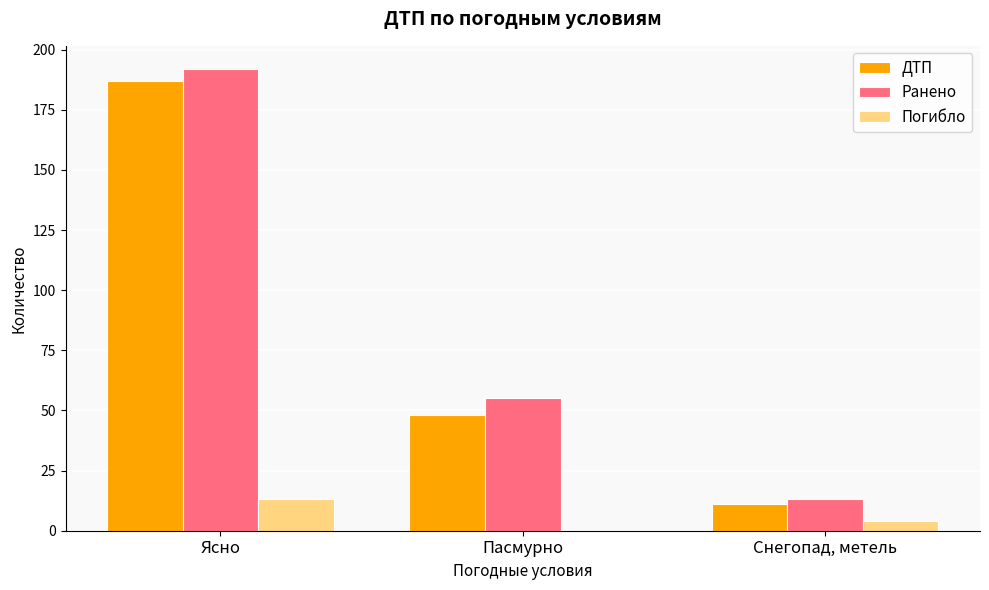

Is the value of ДТП at Пасмурно greater than the value of Погибло at Ясно?

Yes